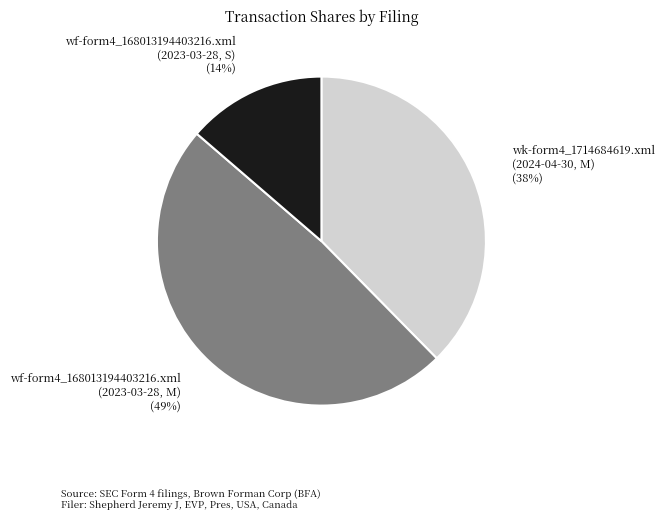

Which category has the biggest portion of the pie?

wf-form4_168013194403216.xml (2023-03-28, M)